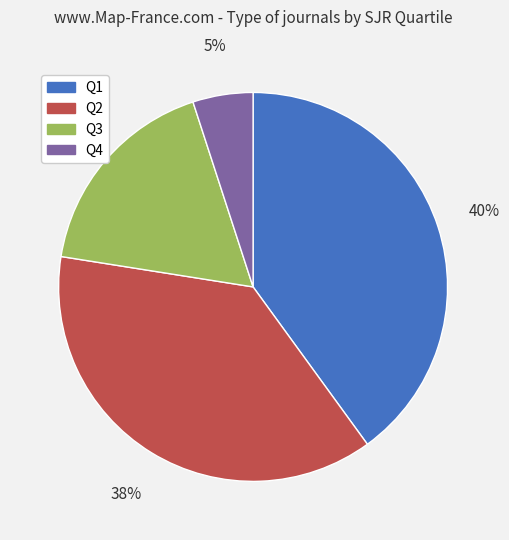

Is it true that Q2 is 29% of the pie?

False